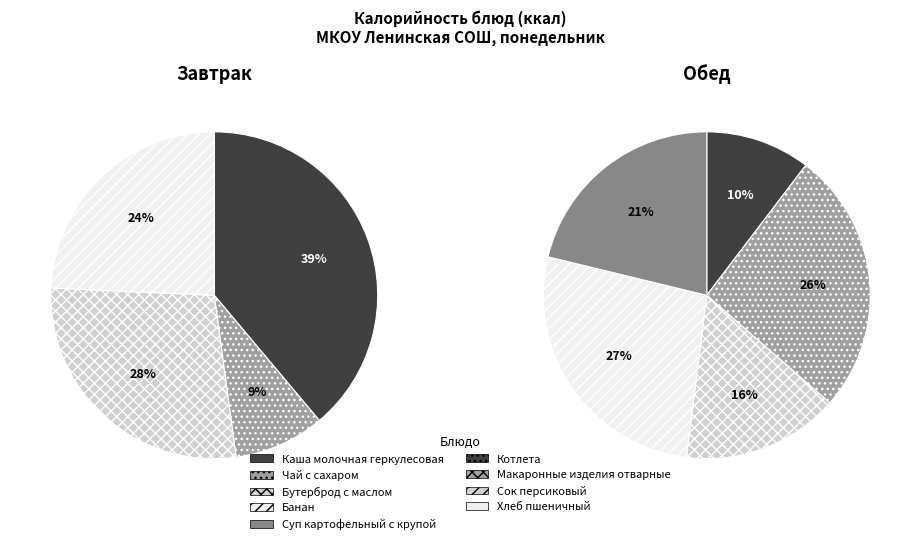

What percentage is the Банан slice, to the nearest percent?

24%